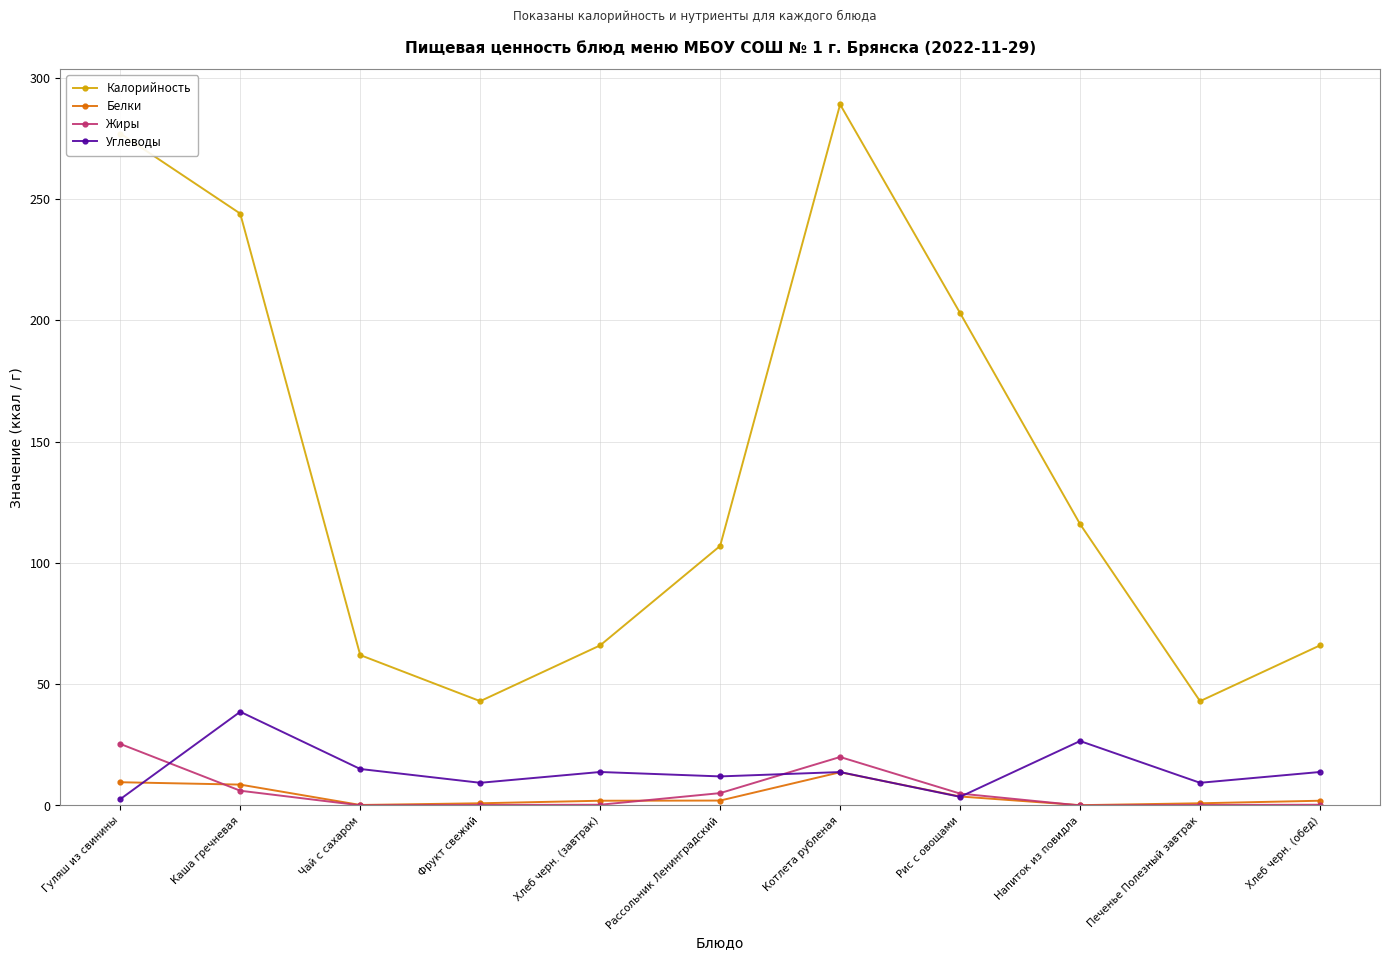

What is the sum of the Белки values at Хлеб черн. (обед) and Рассольник Ленинградский?

4.0